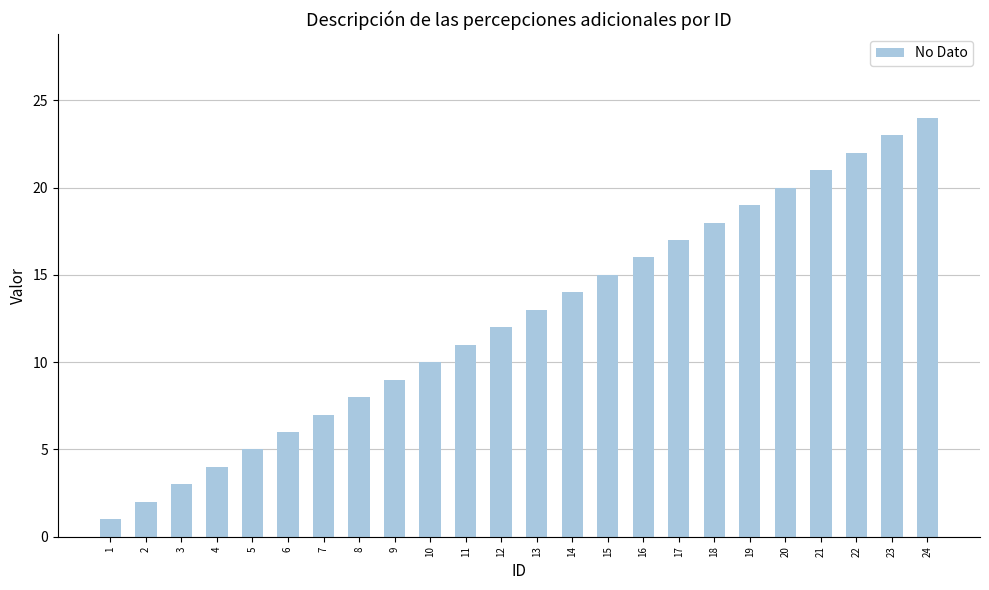

Rank the categories by value from lowest to highest.

1, 2, 3, 4, 5, 6, 7, 8, 9, 10, 11, 12, 13, 14, 15, 16, 17, 18, 19, 20, 21, 22, 23, 24